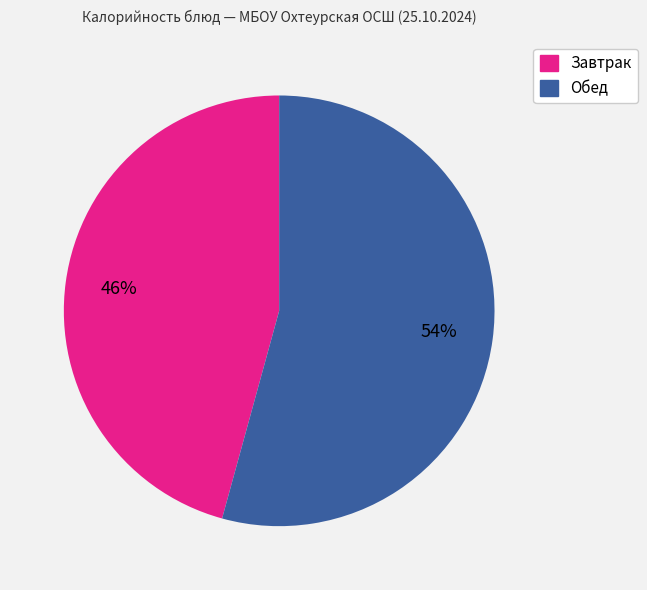

To the nearest percent, what is the average slice percentage?

50%